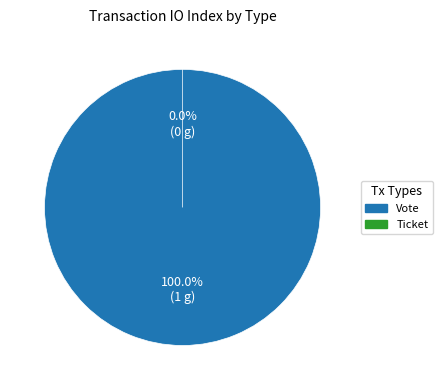

Which category has the biggest portion of the pie?

Vote